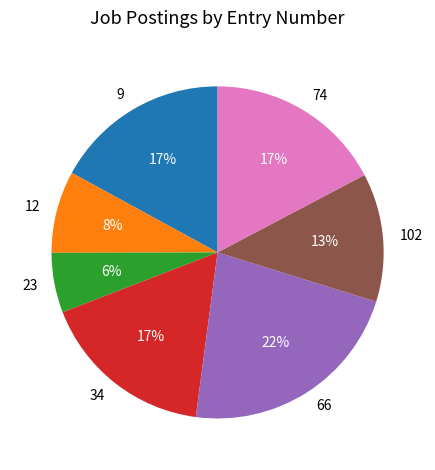

Do 66 and 74 together represent more than half of the pie?

No